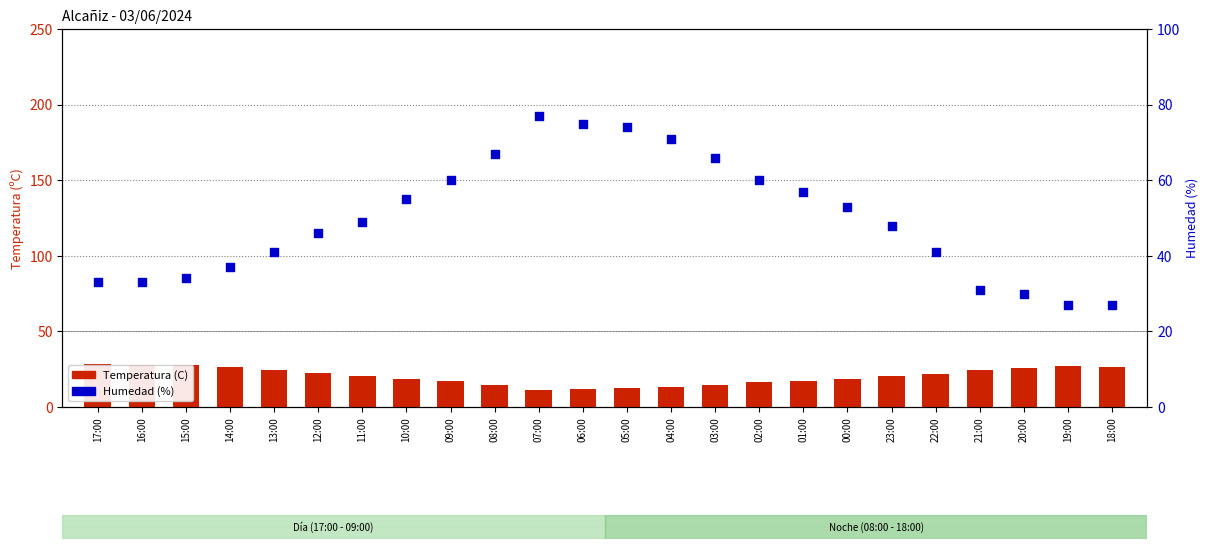

Which series has the largest total across all categories?

Humedad (%)